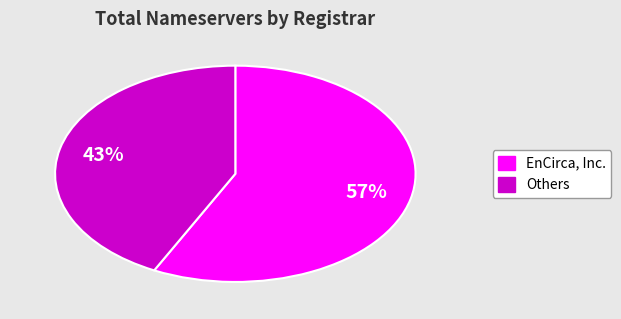

How many slices are in this pie chart?

2